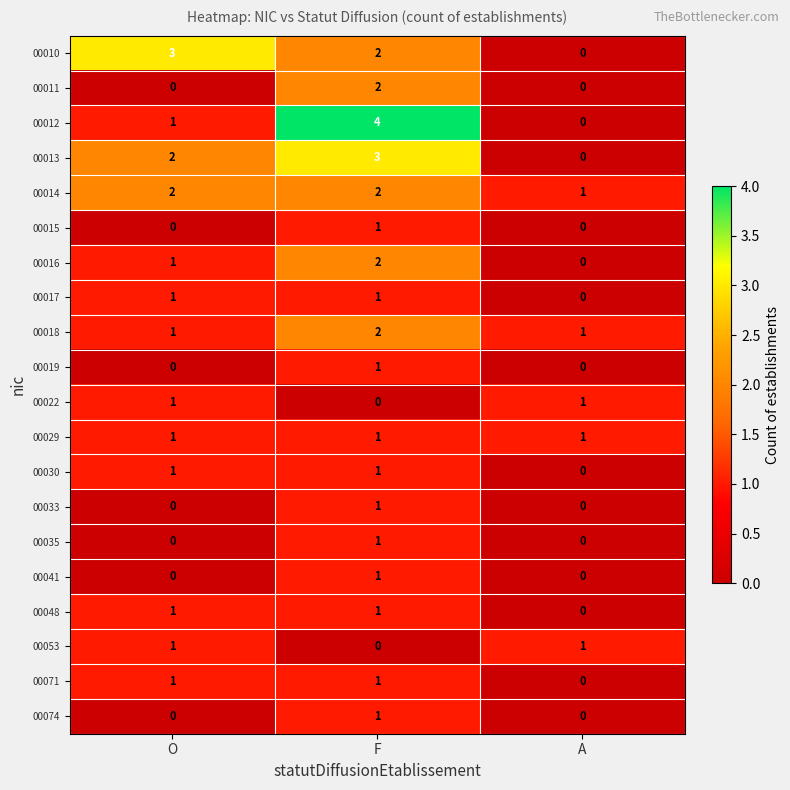

At which category is the sum across all series the highest?

F